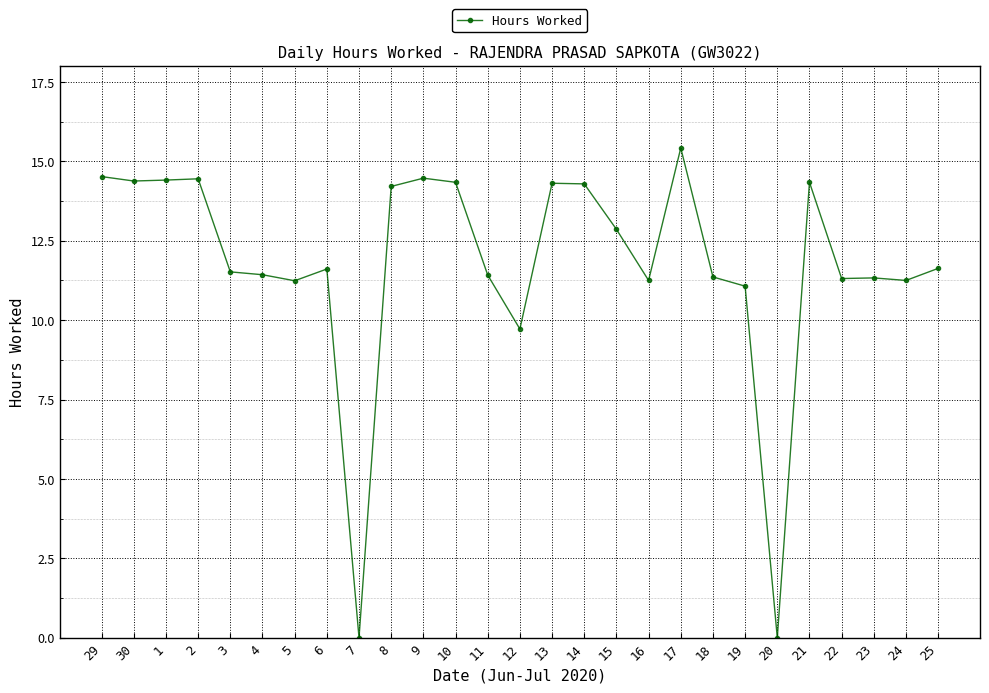

Between 18 and 25, which is larger?

25